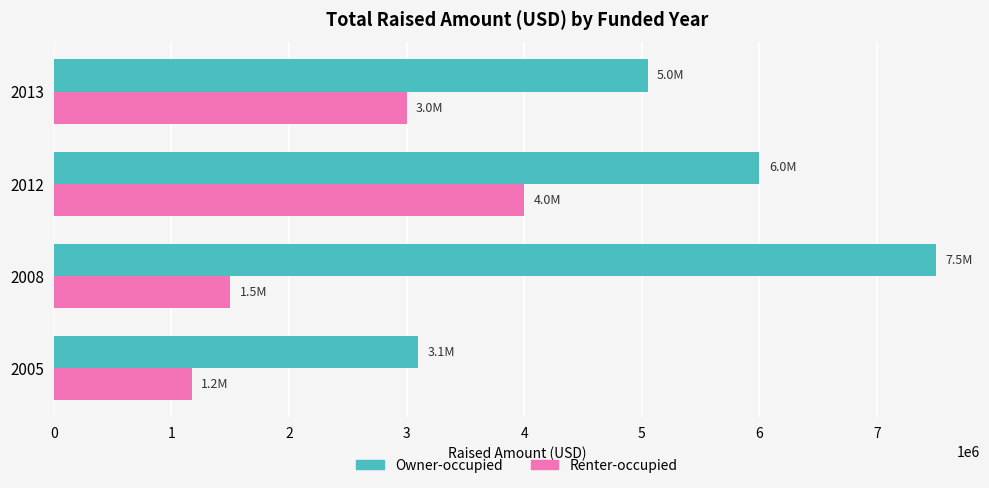

At which category is the sum across all series the highest?

2012